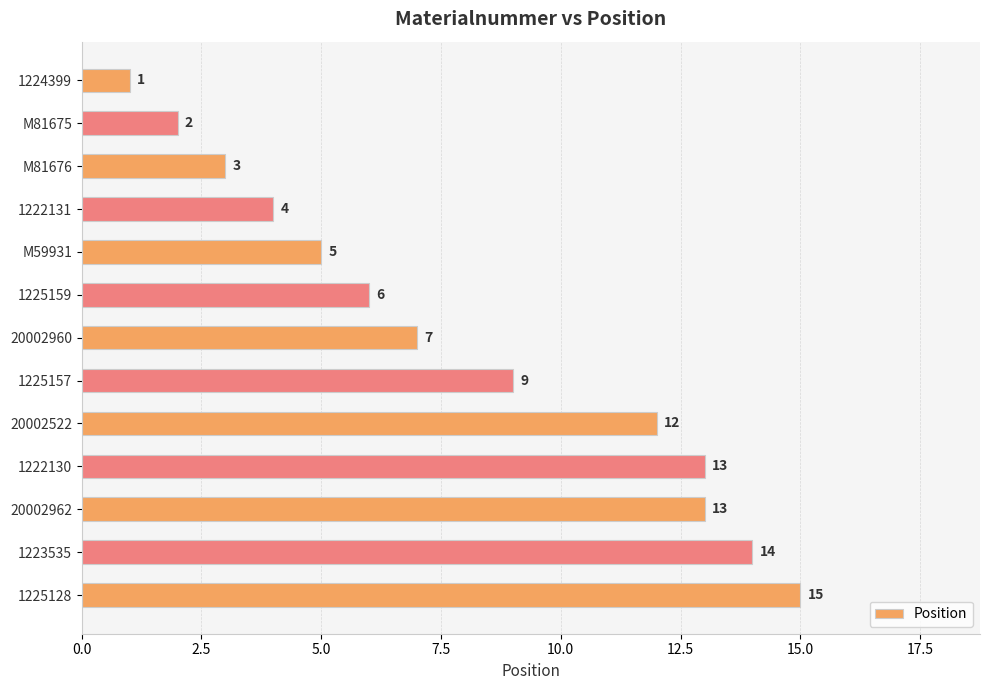

How many data points does each series have?

13